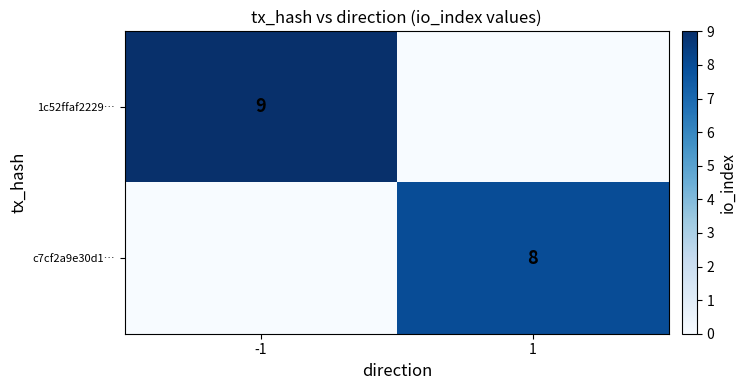

Is the value of c7cf2a9e30d1… at 1 greater than the value of 1c52ffaf2229… at -1?

No